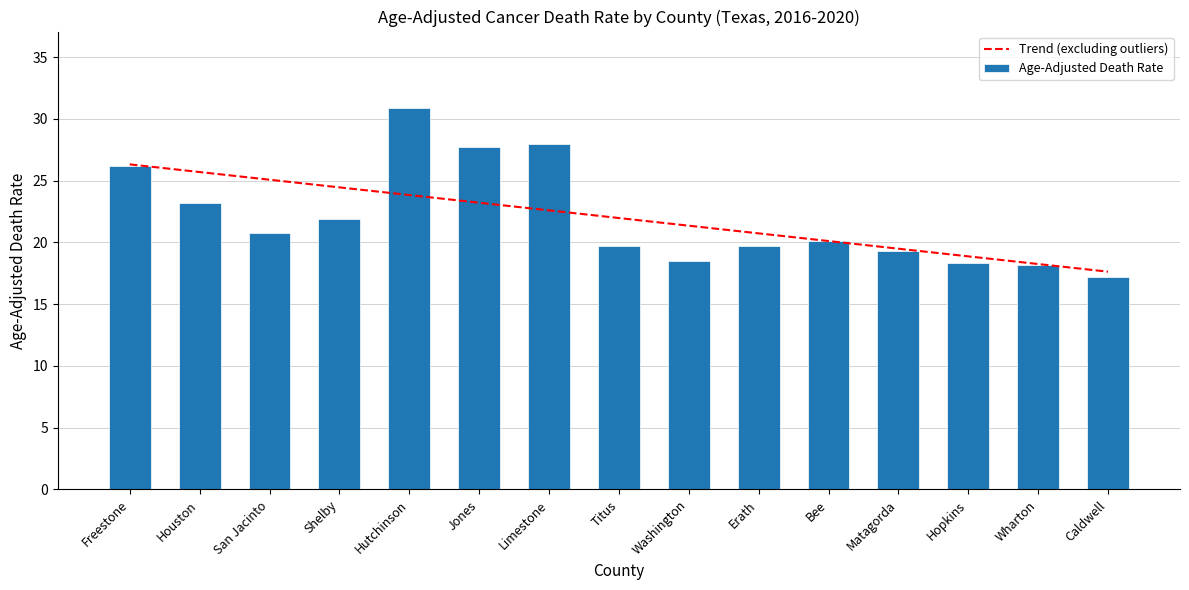

Which category has the highest value across all series?

Hutchinson